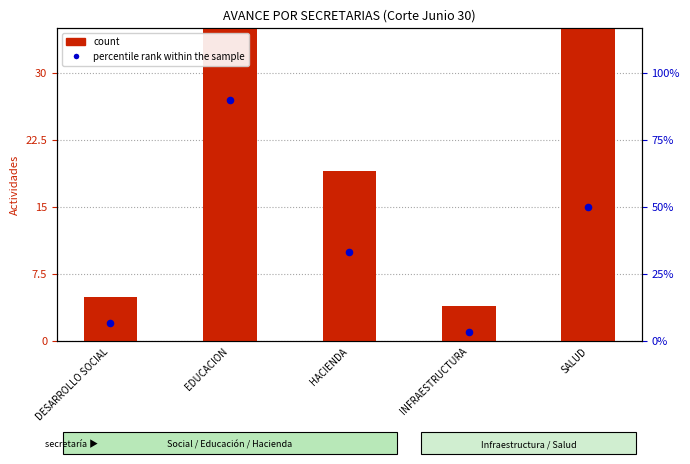

At which category is the sum across all series the highest?

EDUCACION